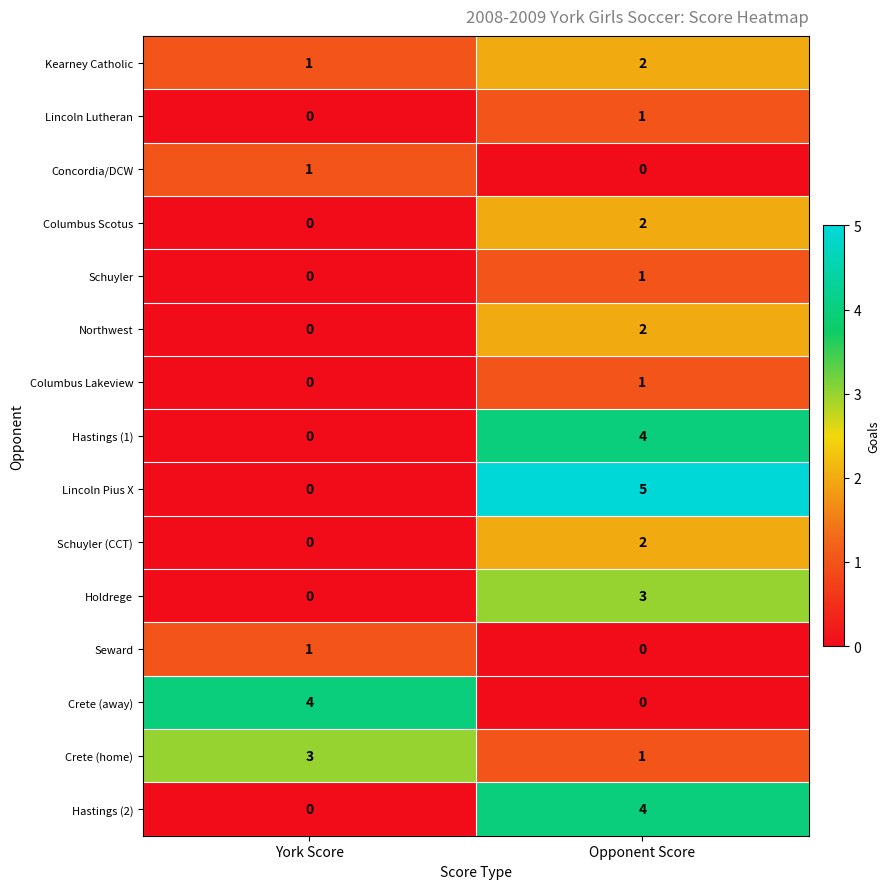

At how many categories does at least one series exceed 1?

2